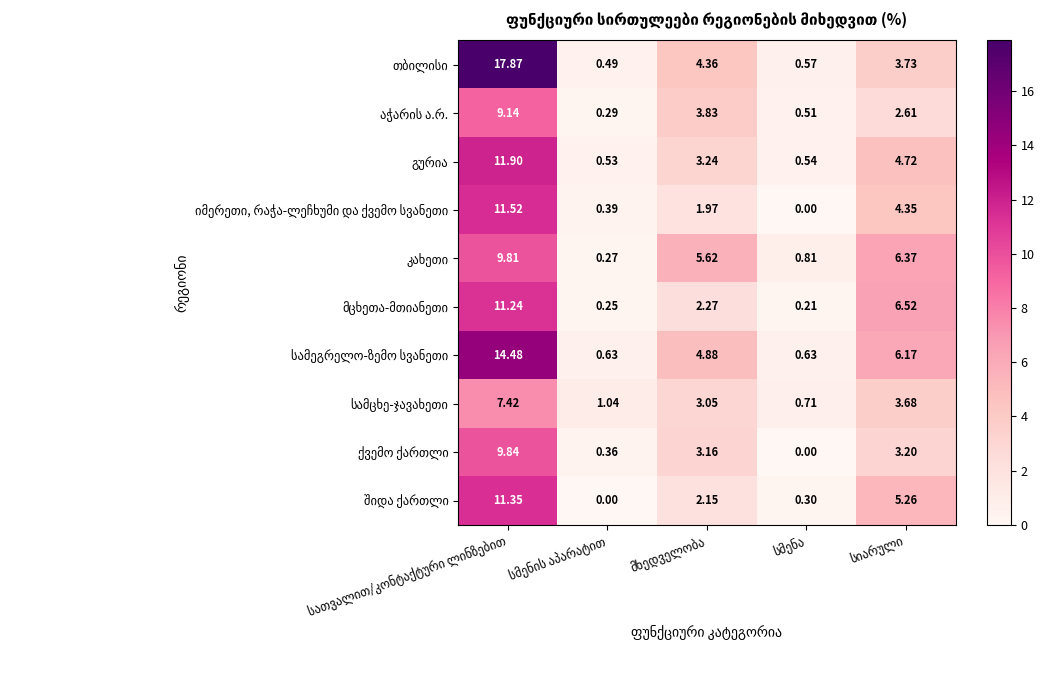

Between სმენა and სიარული, which series saw the biggest shift?

მცხეთა-მთიანეთი